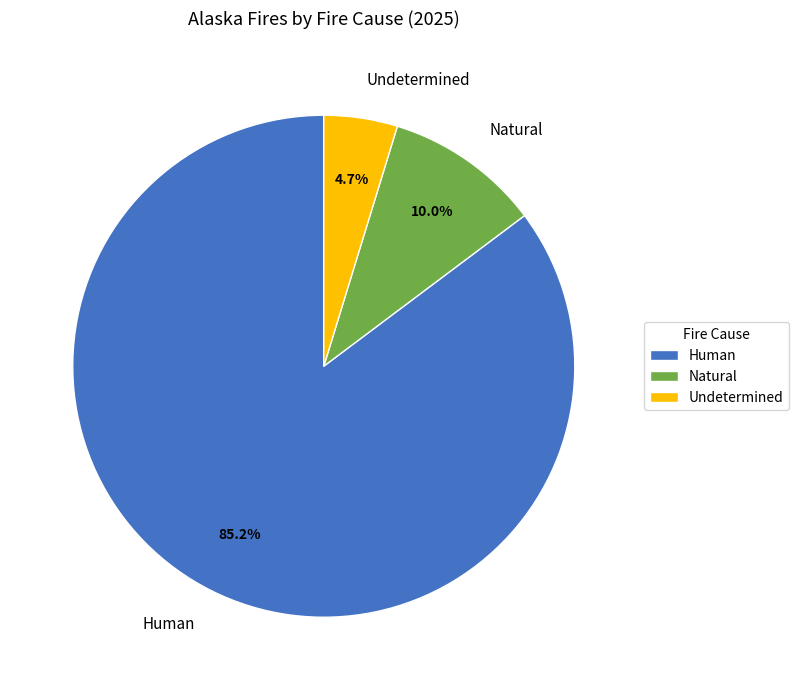

What percentage do Natural and Human together represent?

95.3%